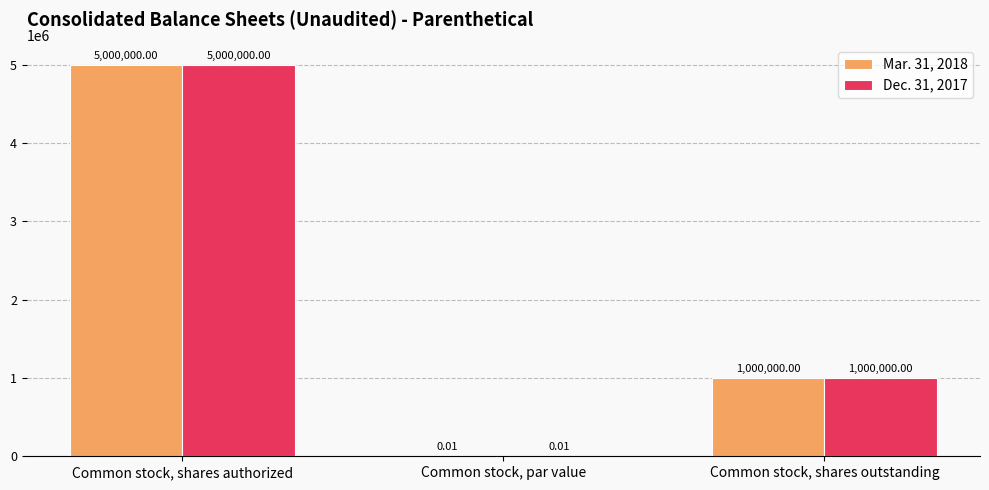

At which label does Dec. 31, 2017 reach its peak?

Common stock, shares authorized